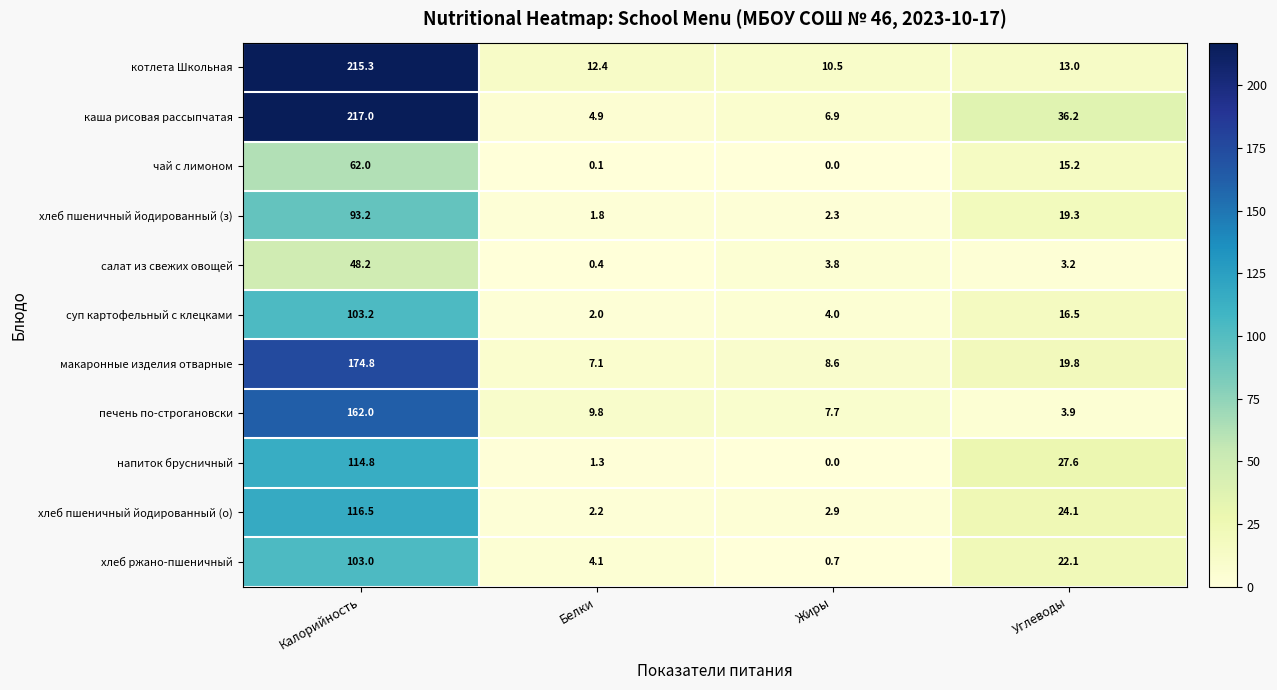

How many series are shown in this chart?

11